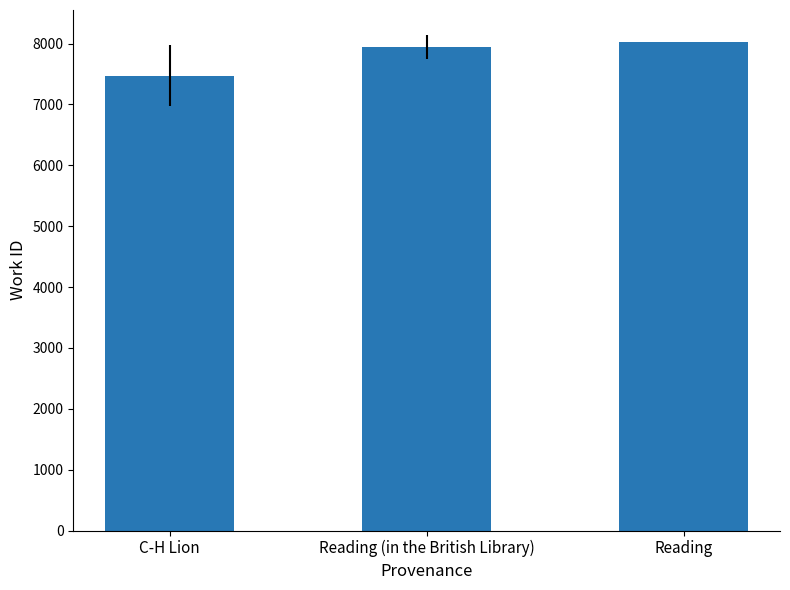

At which label is the value closest to 7750?

Reading (in the British Library)